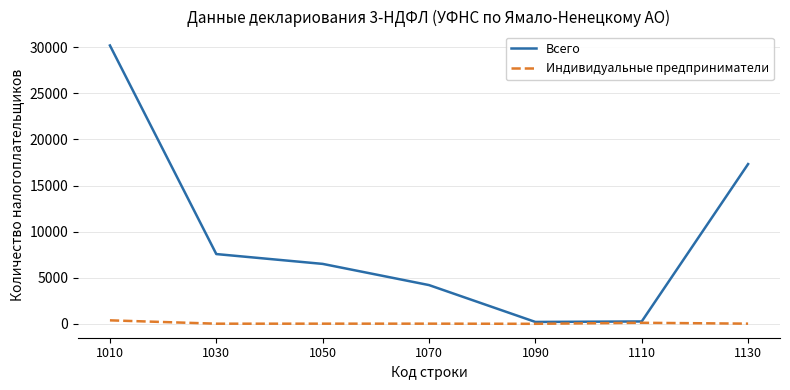

At how many categories does at least one series exceed 25931?

1